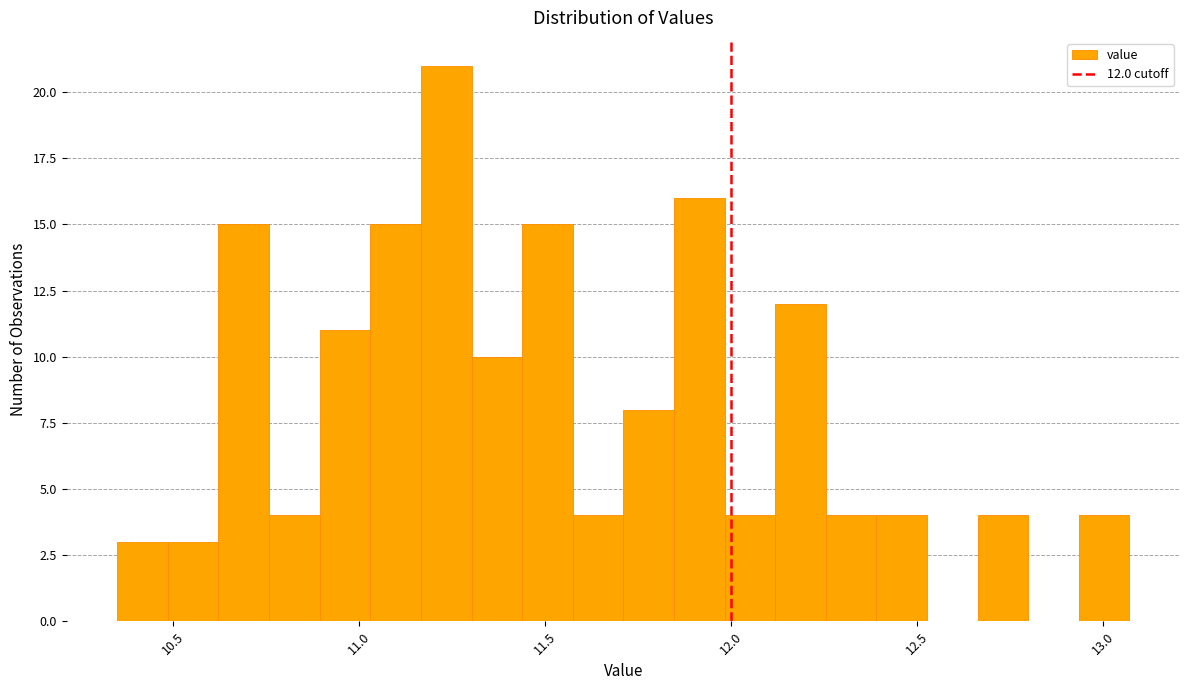

Read against the x-axis, roughly where is the centre of the tallest bar?

11.25